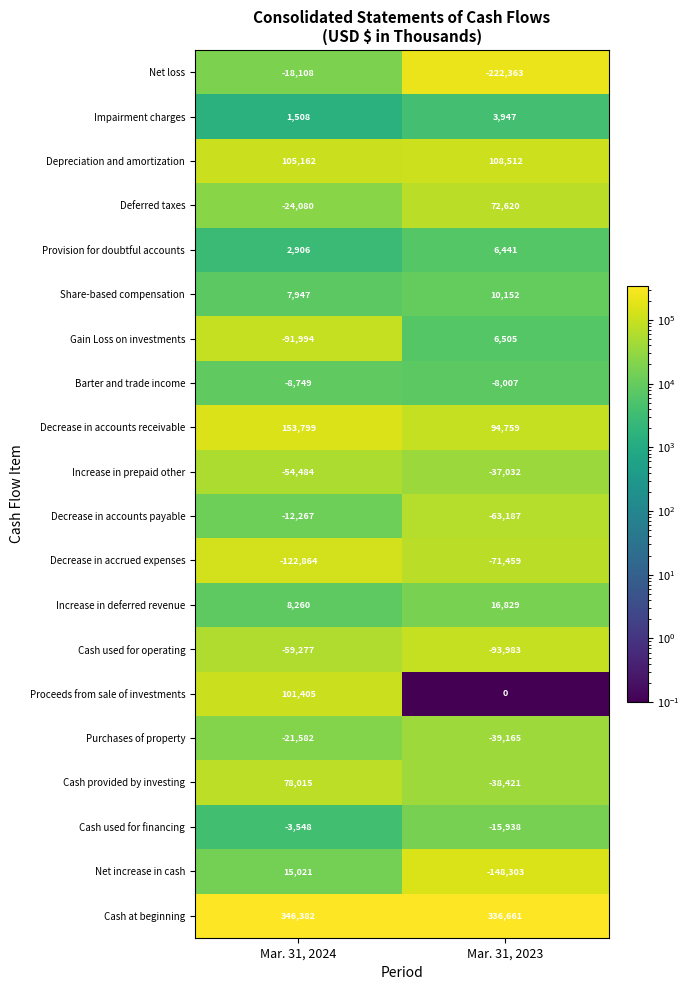

True or false: Share-based compensation has a value of 13548 at Mar. 31, 2023.

False